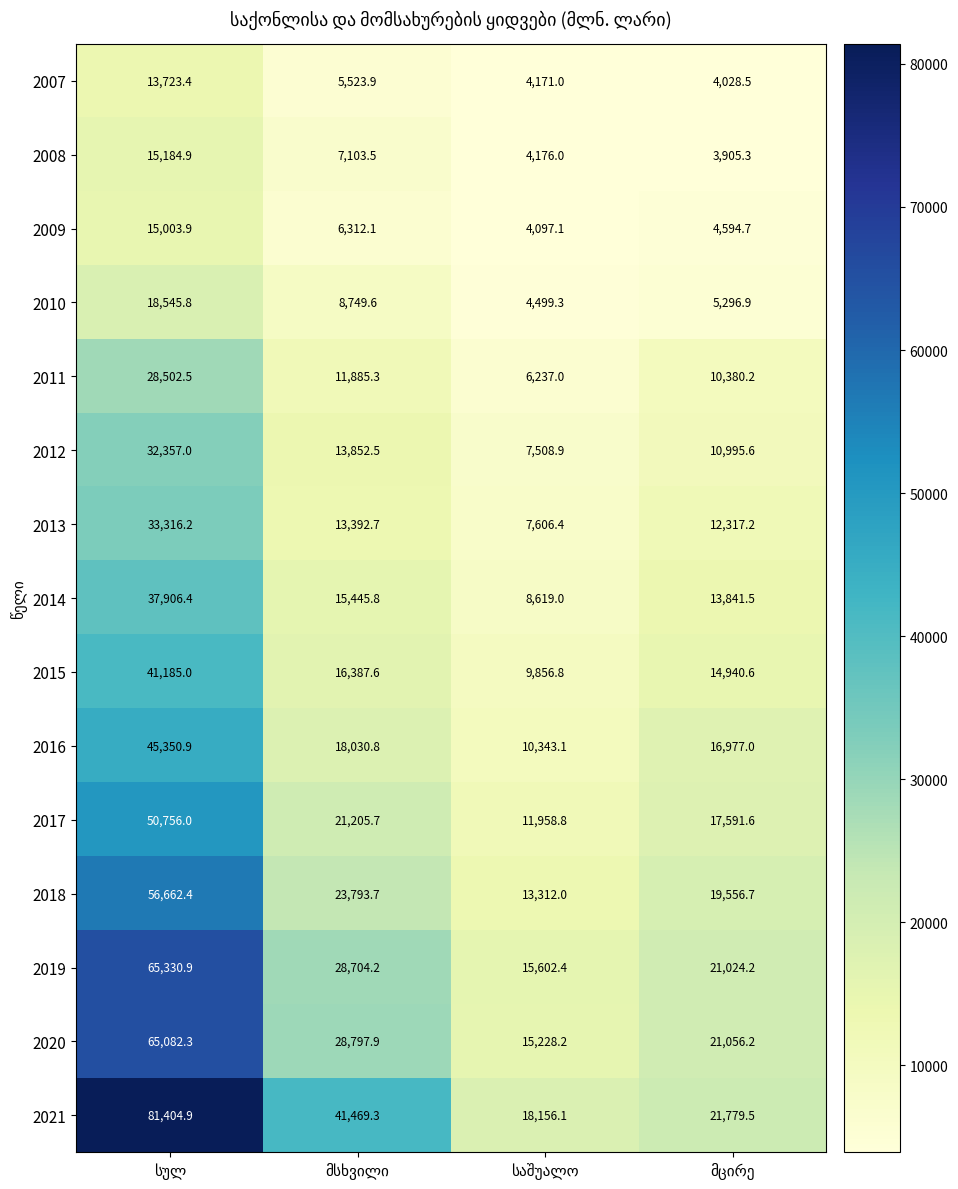

Which series has the largest total across all categories?

2021